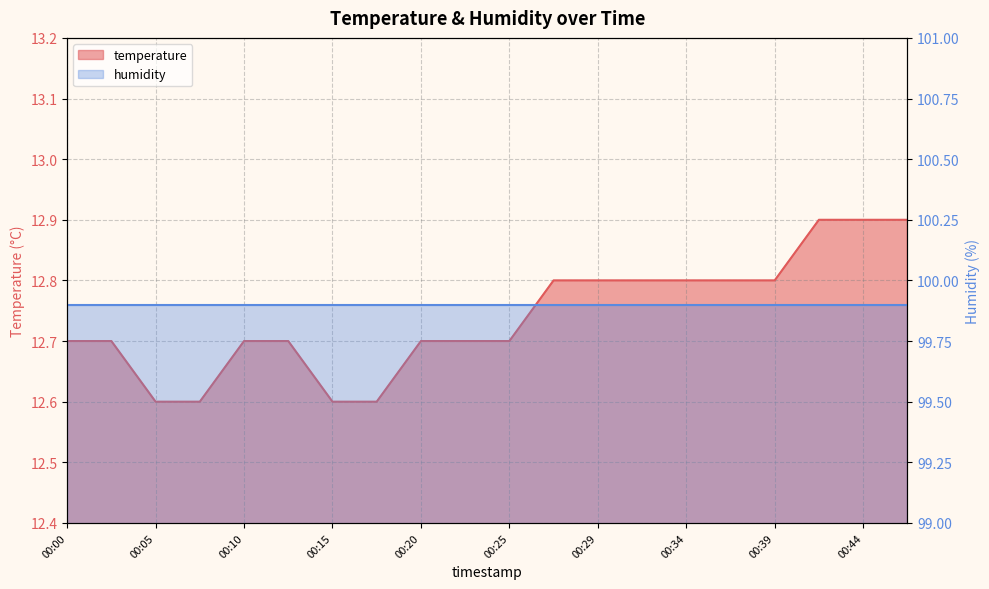

What is the average value?

12.7